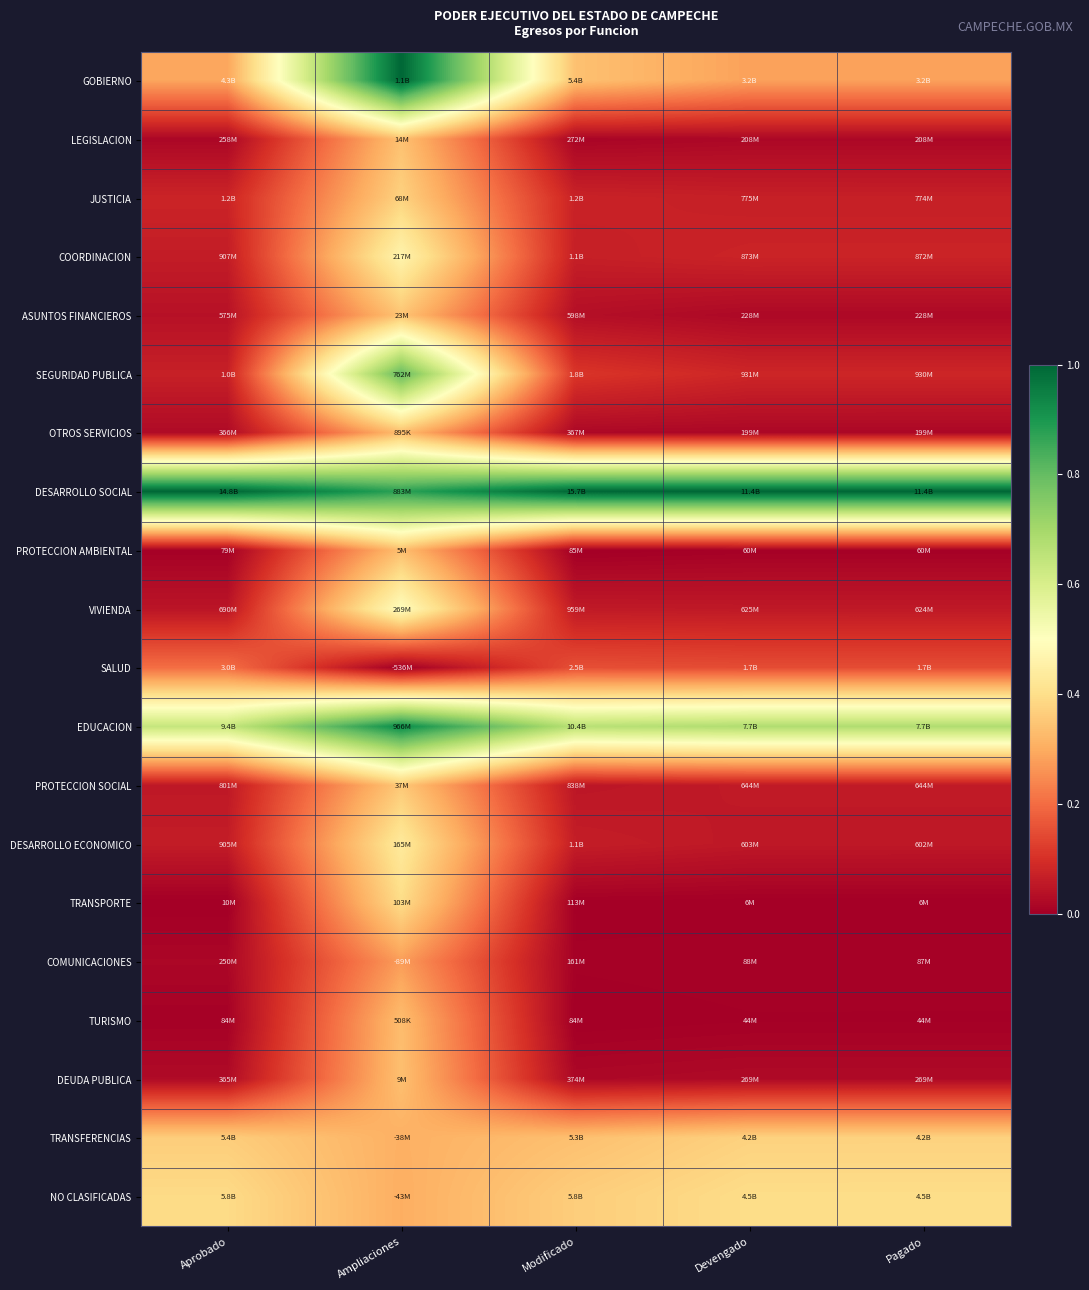

What is the spread (max minus min) of values at Pagado?

1.0